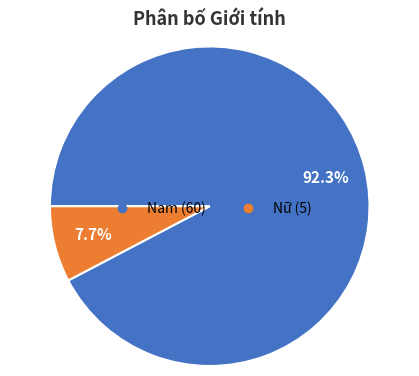

To the nearest percent, what is the average slice percentage?

50%